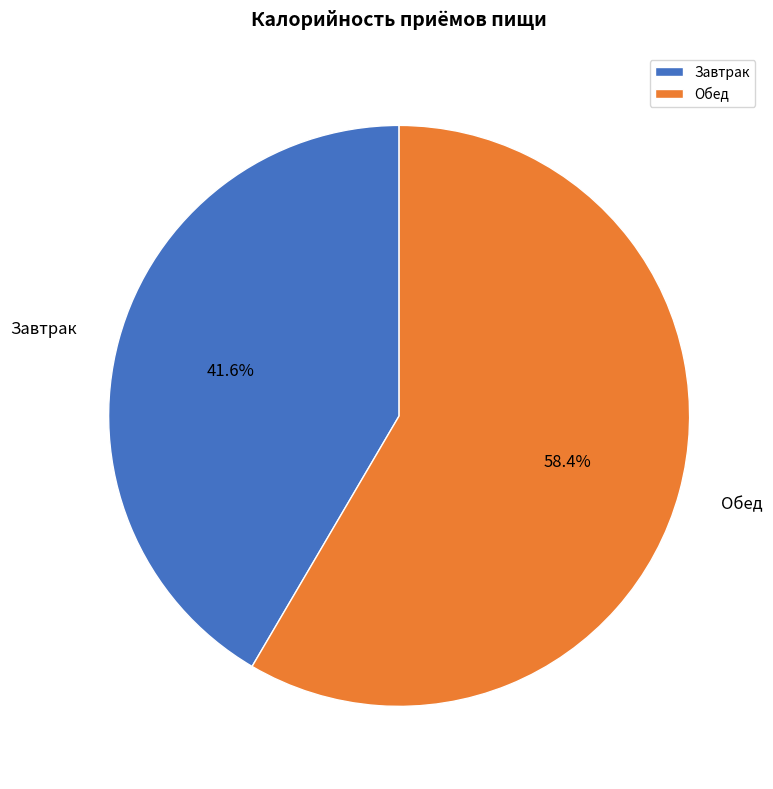

Combined, do Завтрак and Обед account for over 50%?

Yes